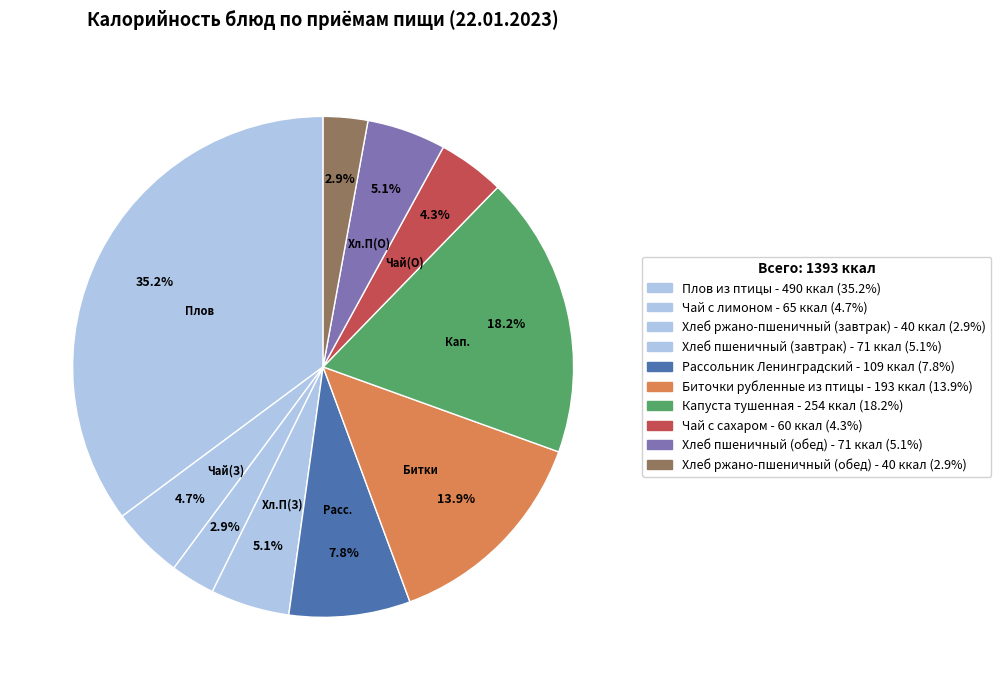

Count the number of slices in the pie.

10